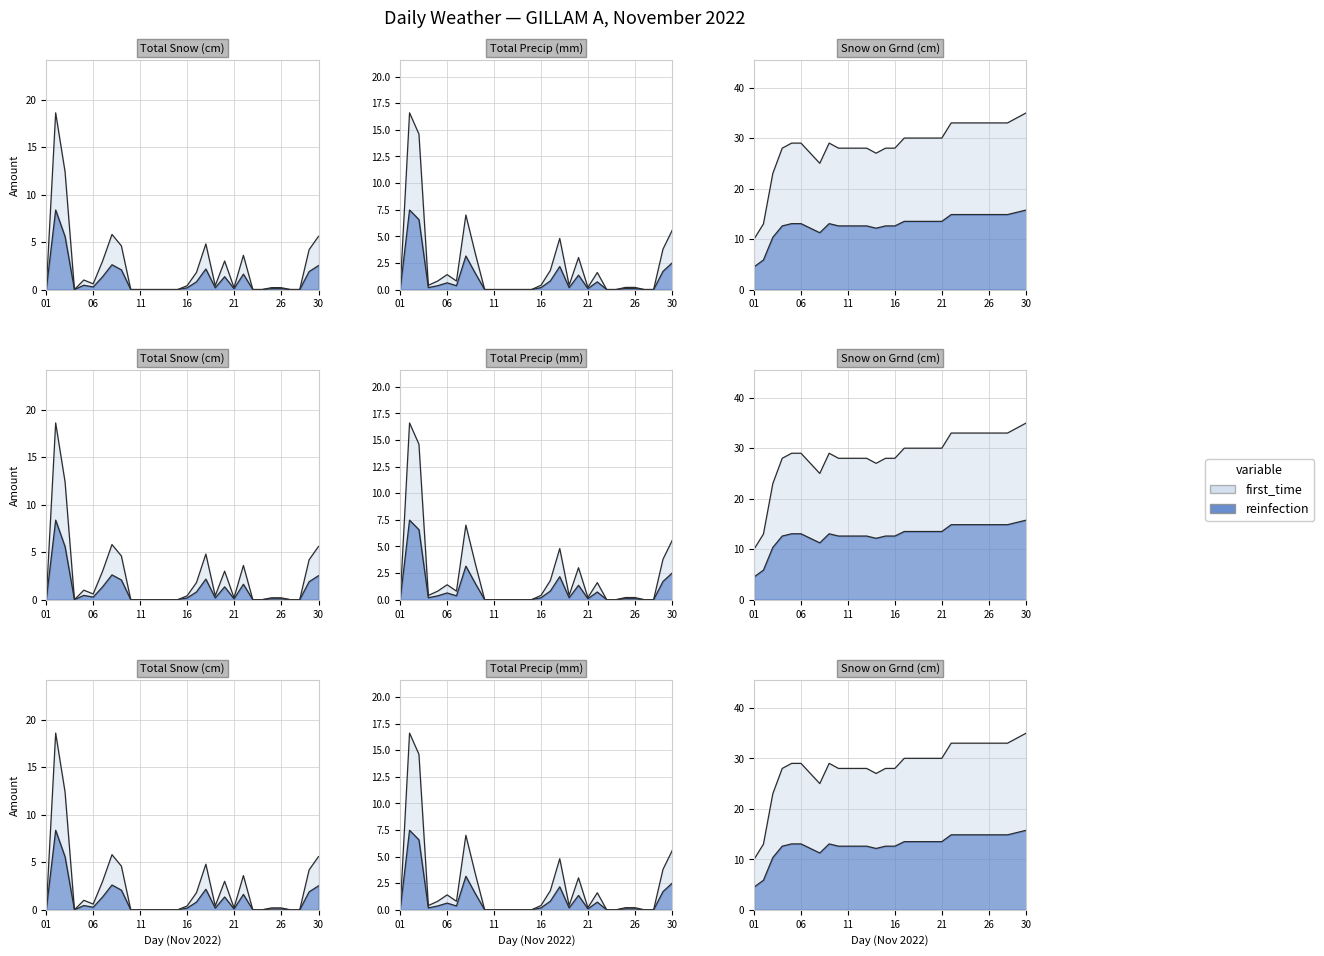

Count the number of categories in the chart.

30